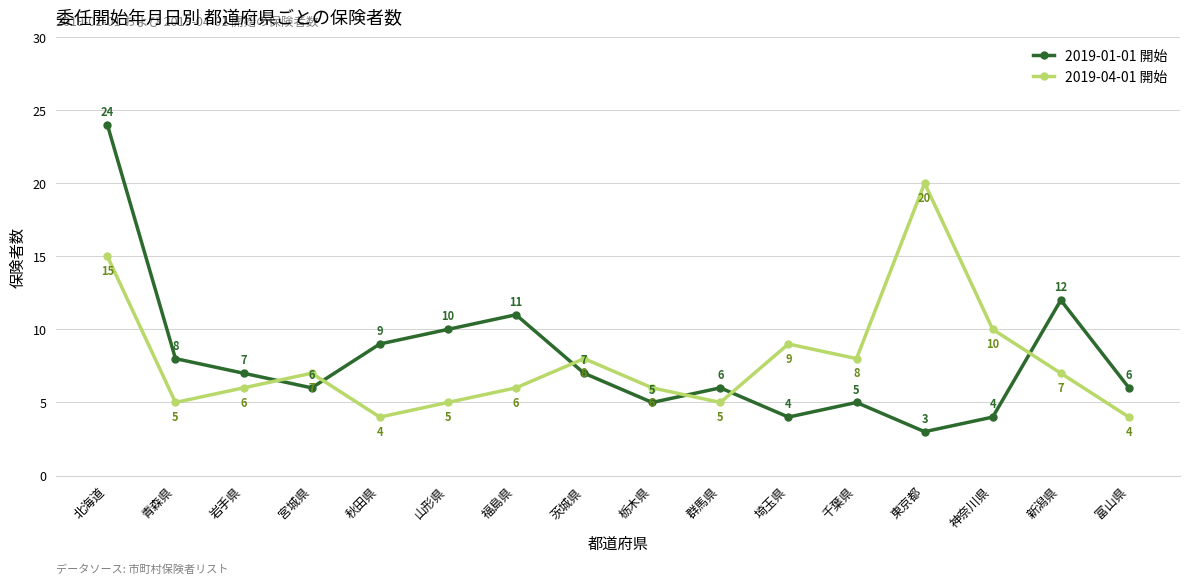

Between 福島県 and 栃木県, which series saw the biggest shift?

2019-01-01 開始